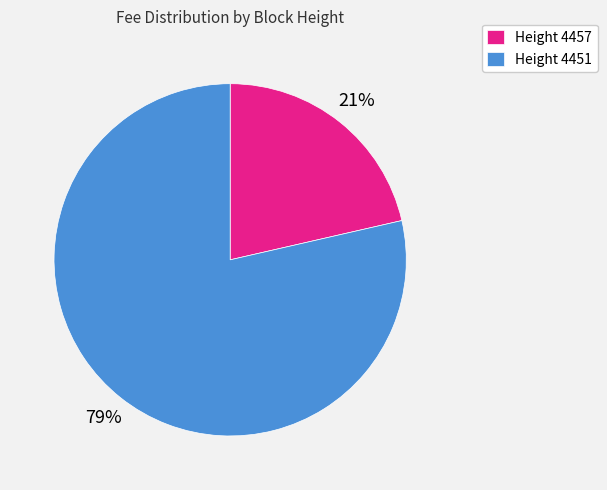

What is the largest slice in the pie chart?

Height 4451